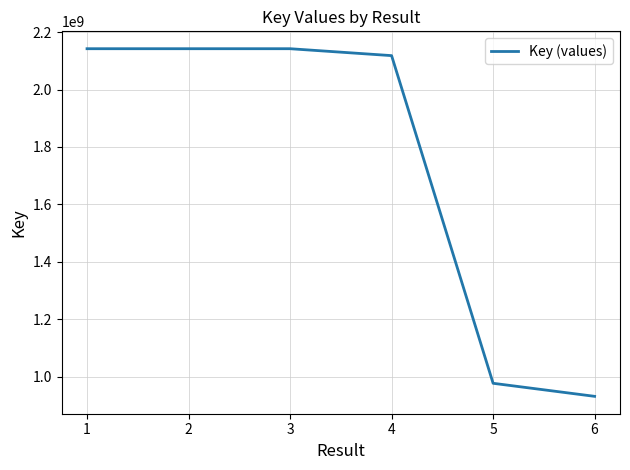

Which has a higher value, 4 or 1?

1